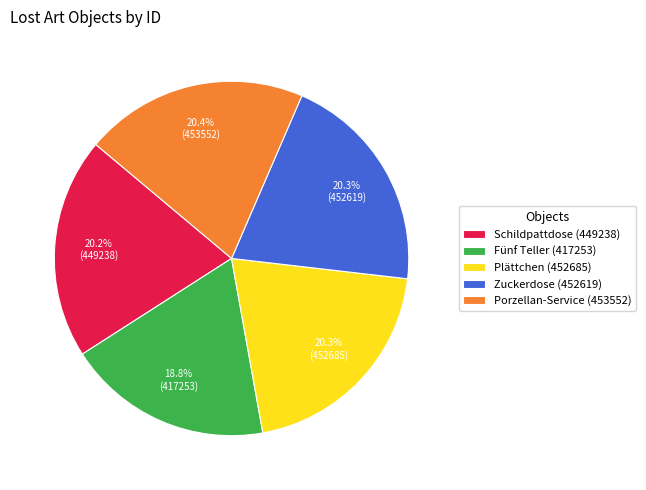

How many segments does this pie chart have?

5